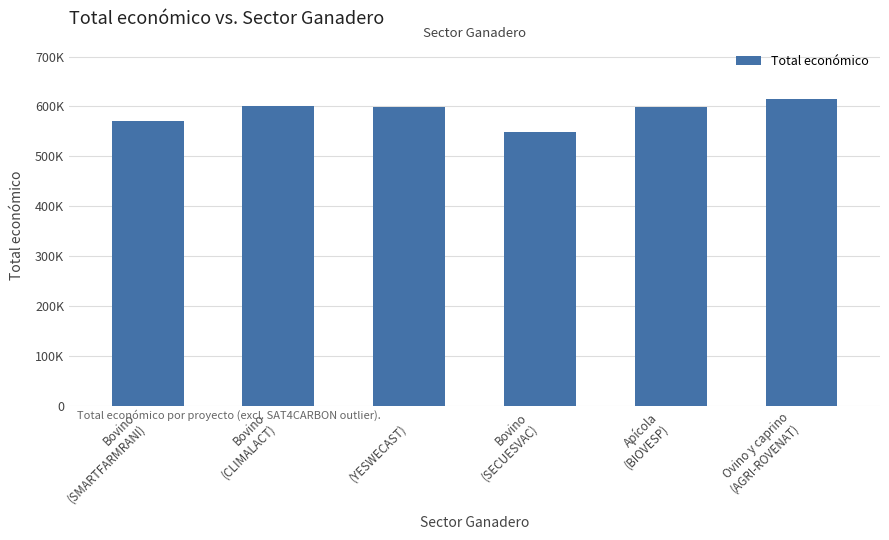

The chart shows a value of 804187 at Bovino
(SMARTFARMRANI). True or false?

False